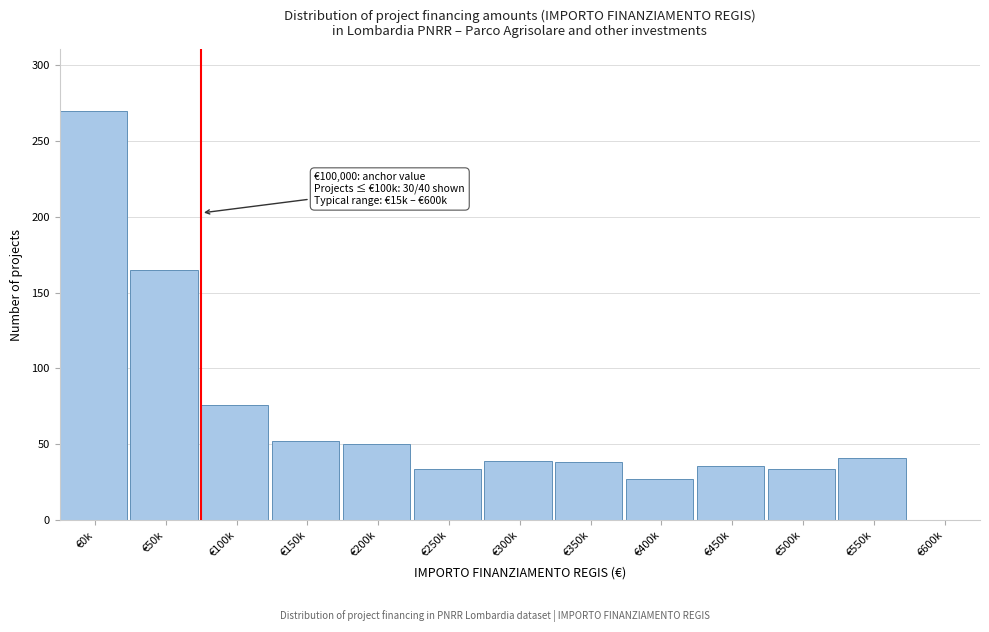

What is the sum of all values?

862